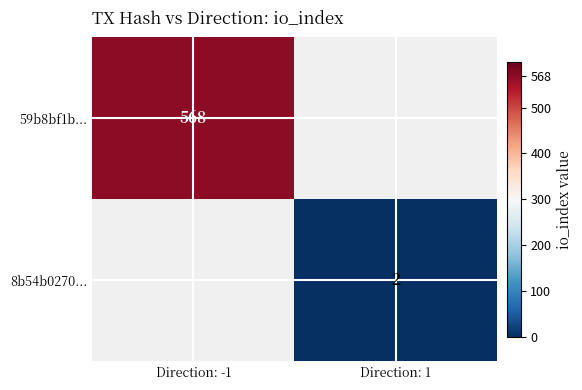

The value of 59b8bf1b... at Direction: -1 is 856. True or false?

False